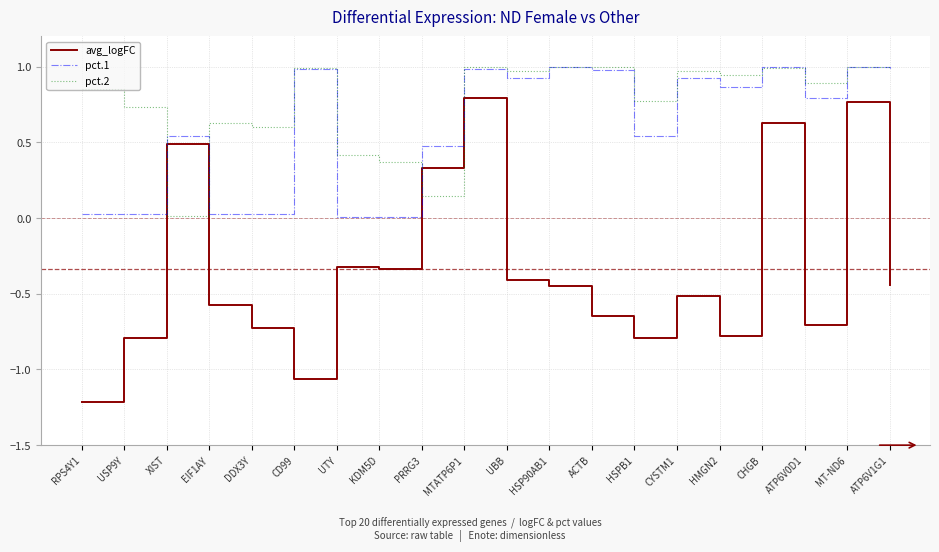

Rank the series at HMGN2 from highest to lowest value.

pct.2, pct.1, avg_logFC